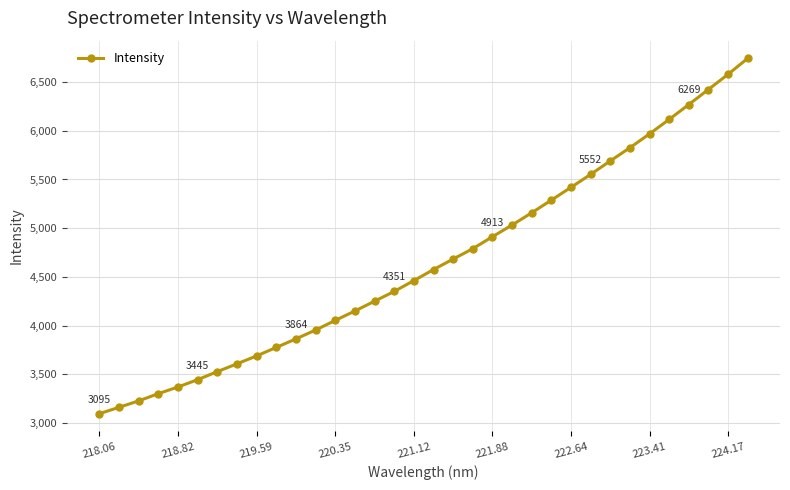

What is the minimum value shown in the chart?

3095.2